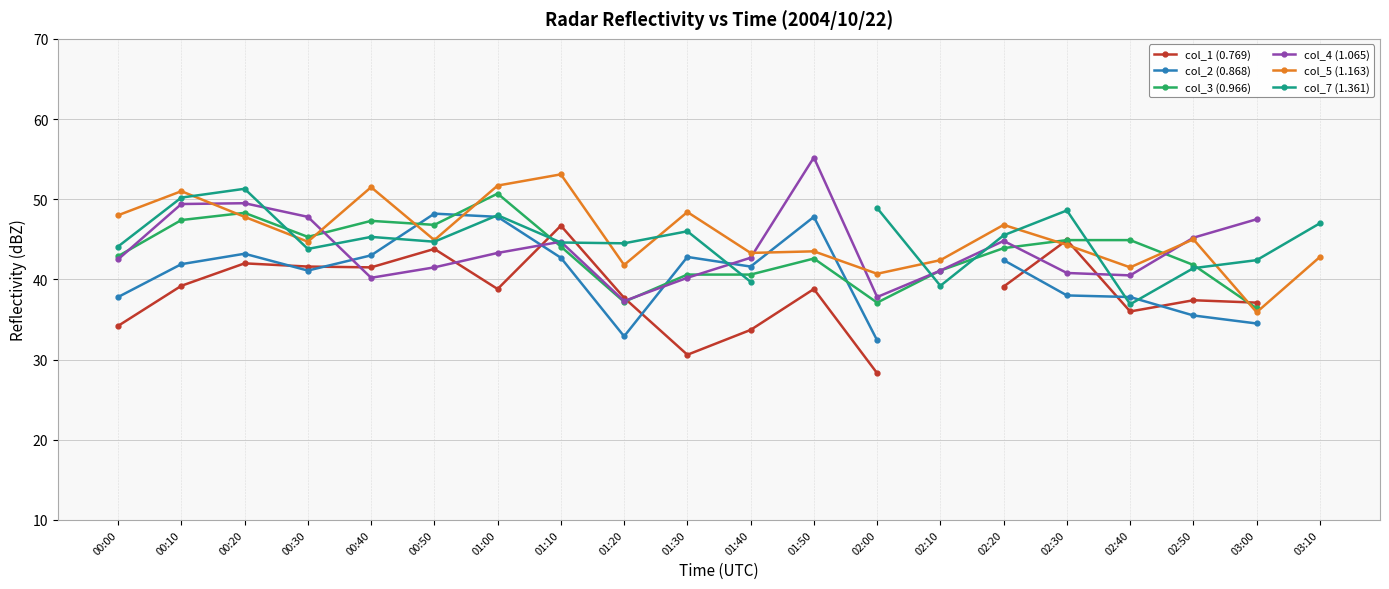

Rank the series at 02:20 from highest to lowest value.

col_5 (1.163), col_7 (1.361), col_4 (1.065), col_3 (0.966), col_2 (0.868), col_1 (0.769)